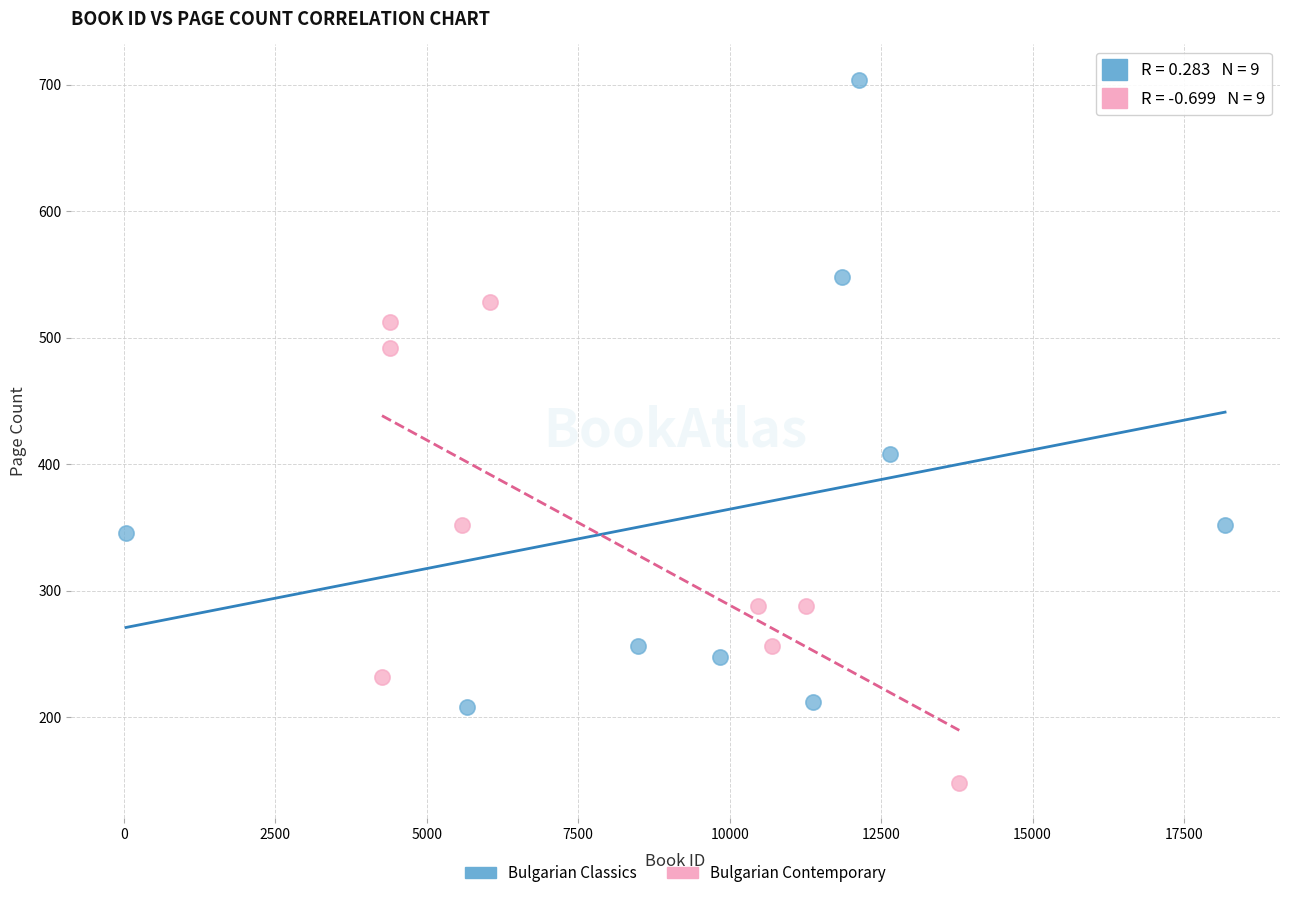

Which series reaches the maximum Y coordinate?

Bulgarian Classics